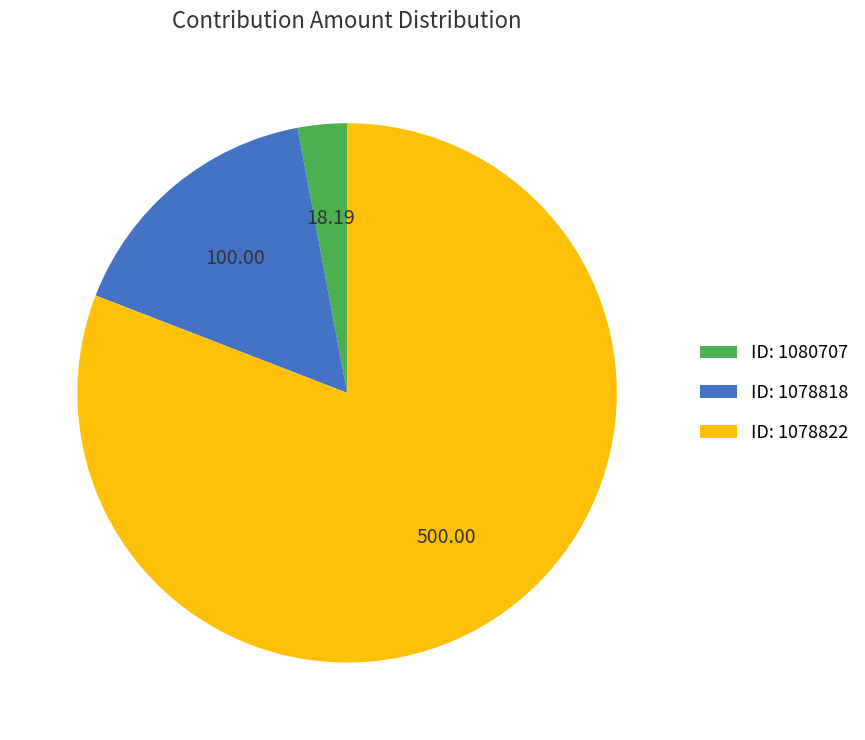

Which slice is the largest?

ID: 1078822